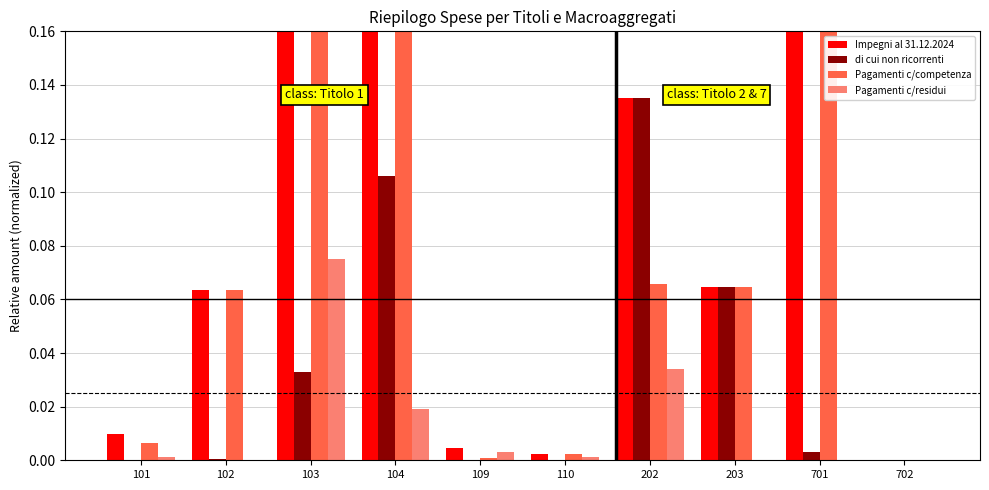

Reading left to right, transcribe all the data shown in this chart.

Impegni al 31.12.2024: 0.0	0.1	1.0	0.2	0.0	0.0	0.1	0.1	0.3	0.0
di cui non ricorrenti: 0.0	0.0	0.0	0.1	0.0	0.0	0.1	0.1	0.0	0.0
Pagamenti c/competenza: 0.0	0.1	0.9	0.2	0.0	0.0	0.1	0.1	0.3	0.0
Pagamenti c/residui: 0.0	0.0	0.1	0.0	0.0	0.0	0.0	0.0	0.0	0.0